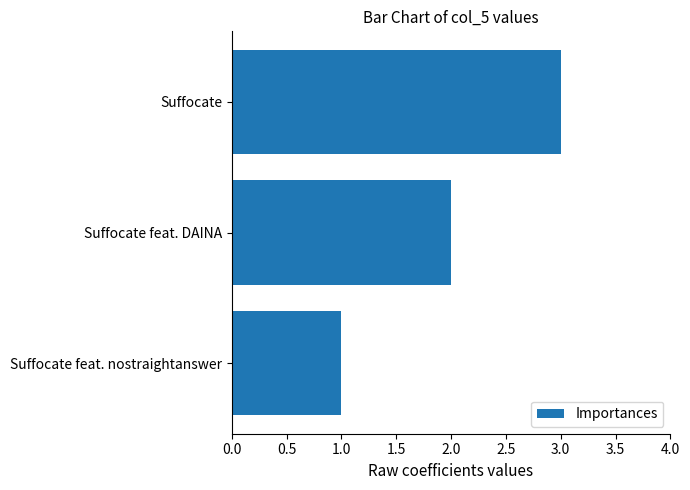

Which label corresponds to the largest value in the chart?

Suffocate